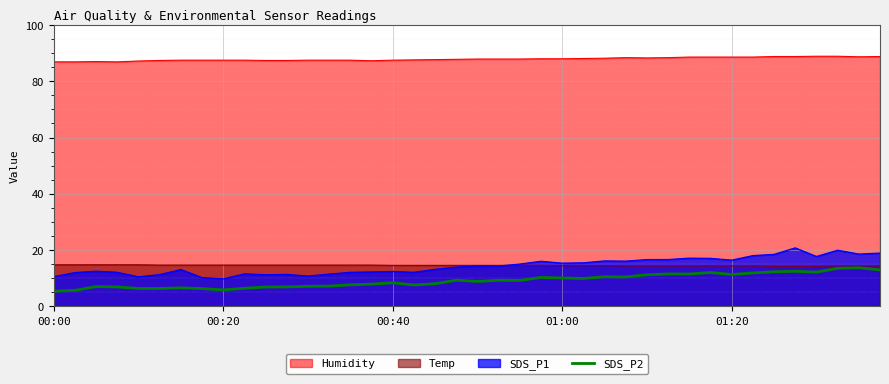

How many interior local valleys (lower than both neighbors) does the data have?

9